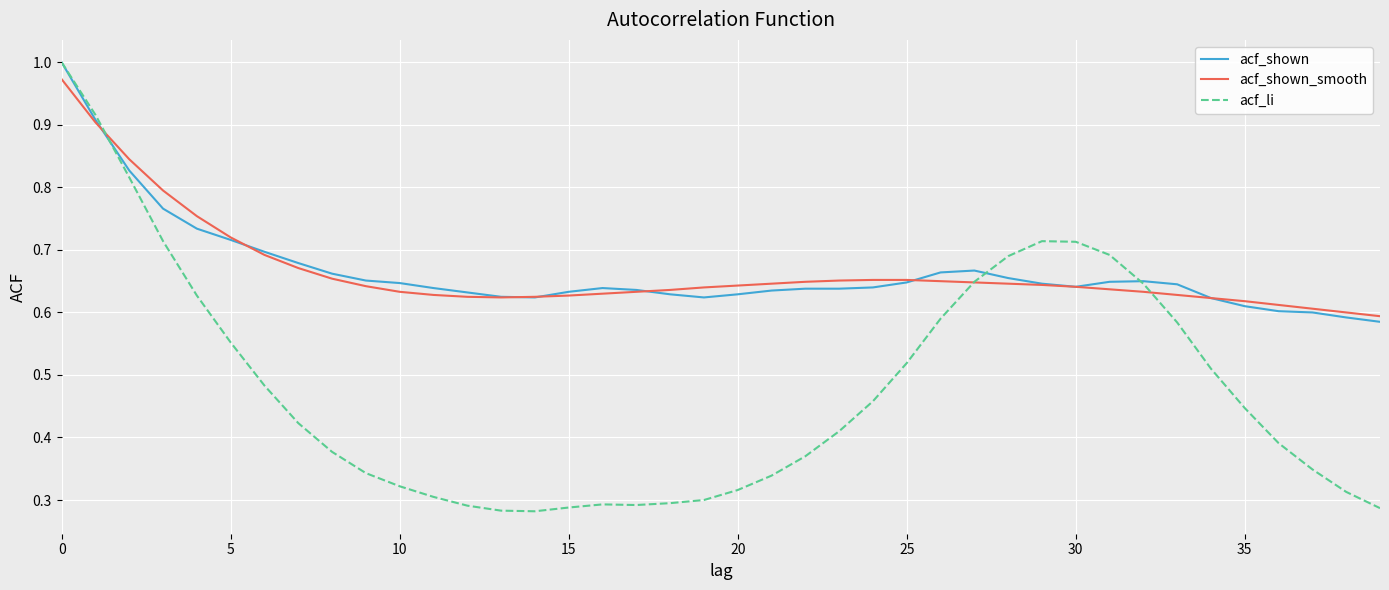

Which series has the widest spread of values?

acf_li